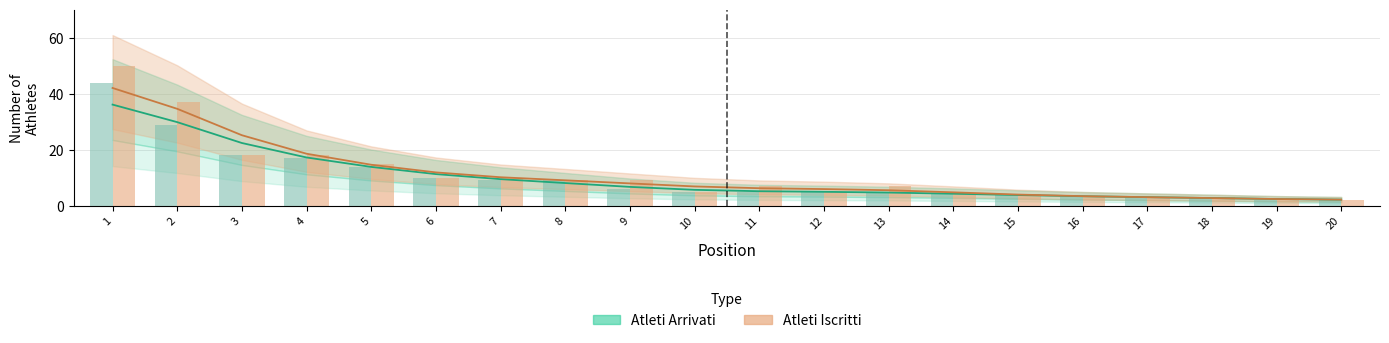

True or false: Atleti Iscritti has a value of 5 at 12.

True